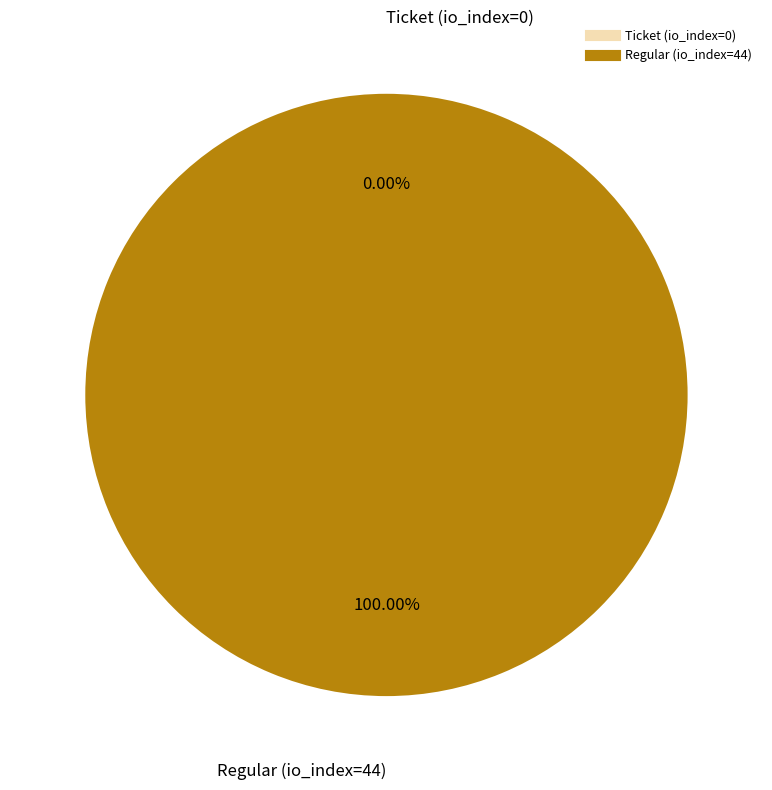

Is it true that Ticket (io_index=0) is 14% of the pie?

False